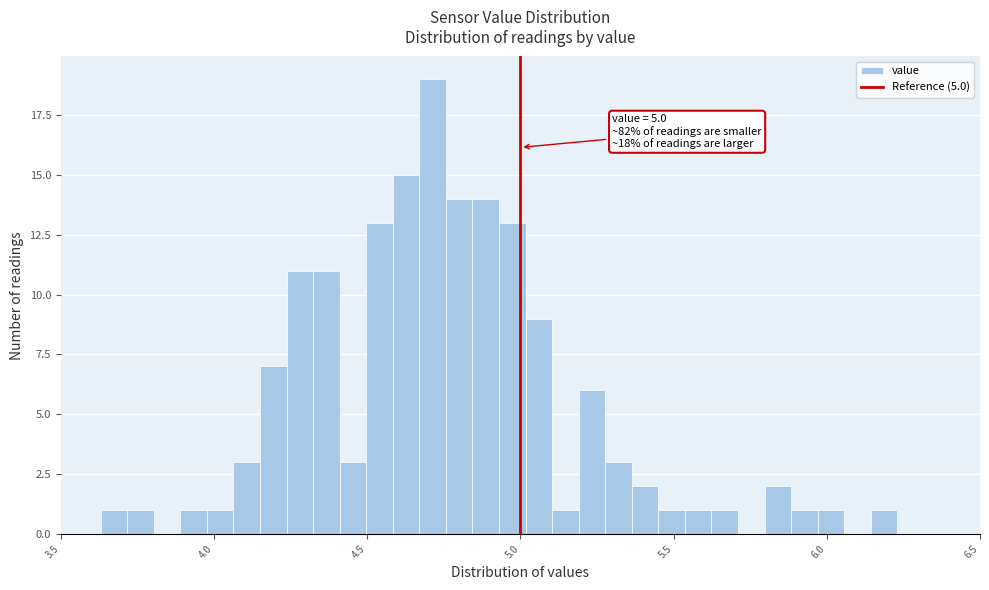

Read against the x-axis, roughly where is the centre of the tallest bar?

4.70